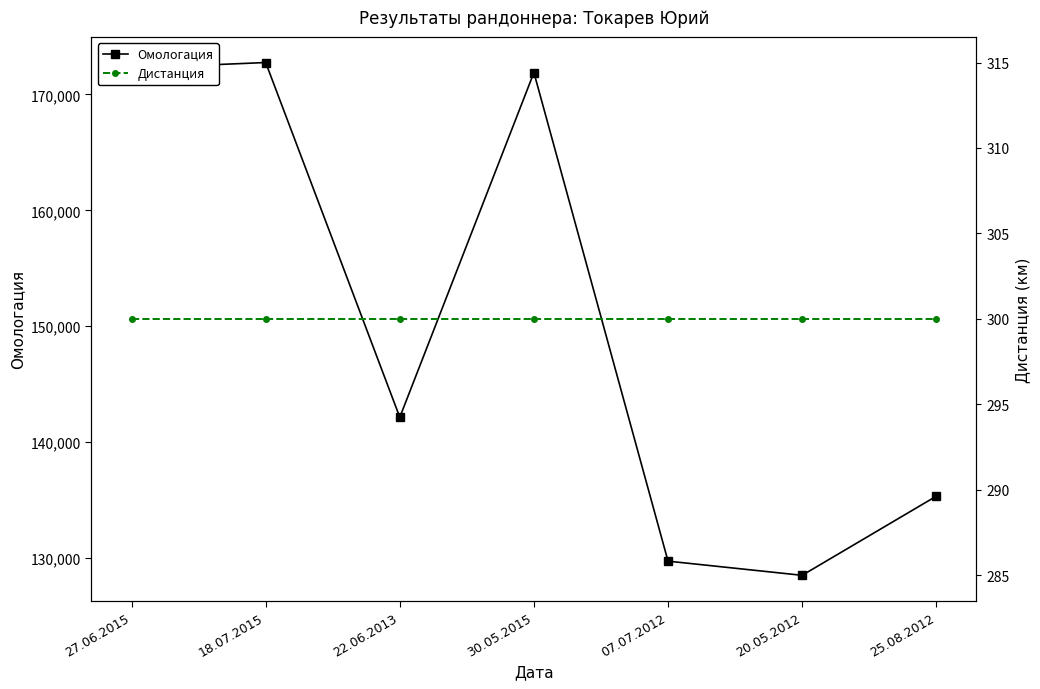

Rank the series by their maximum value, from lowest to highest.

Дистанция, Омологация